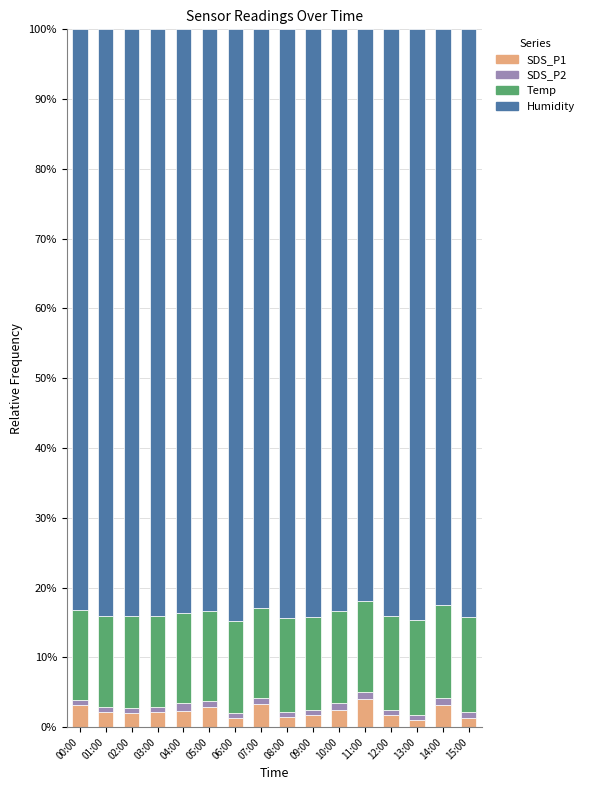

Is it true that SDS_P1 equals 1.1 at 13:00?

True